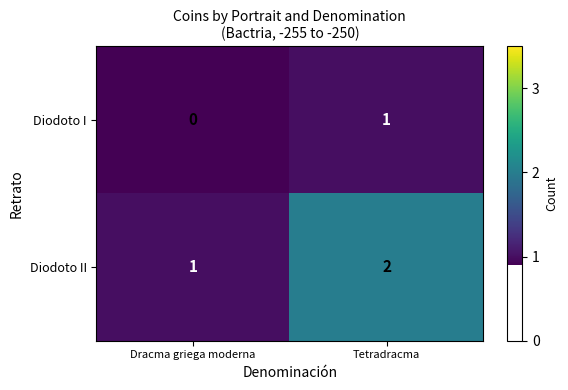

What is the sum of all Diodoto II values?

3